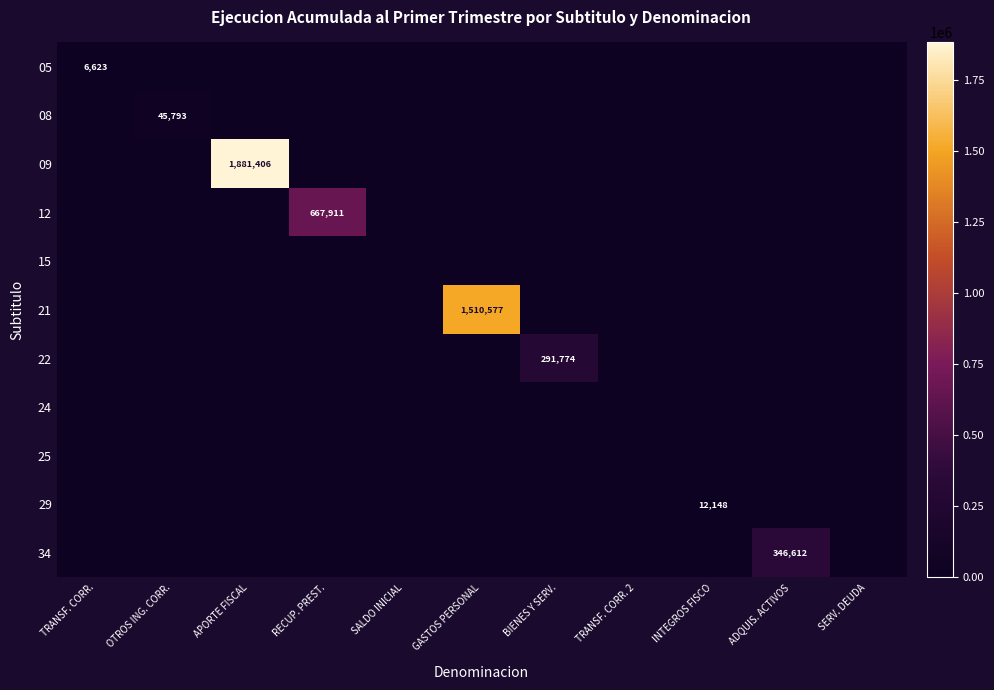

How many values in 34 are above zero?

1